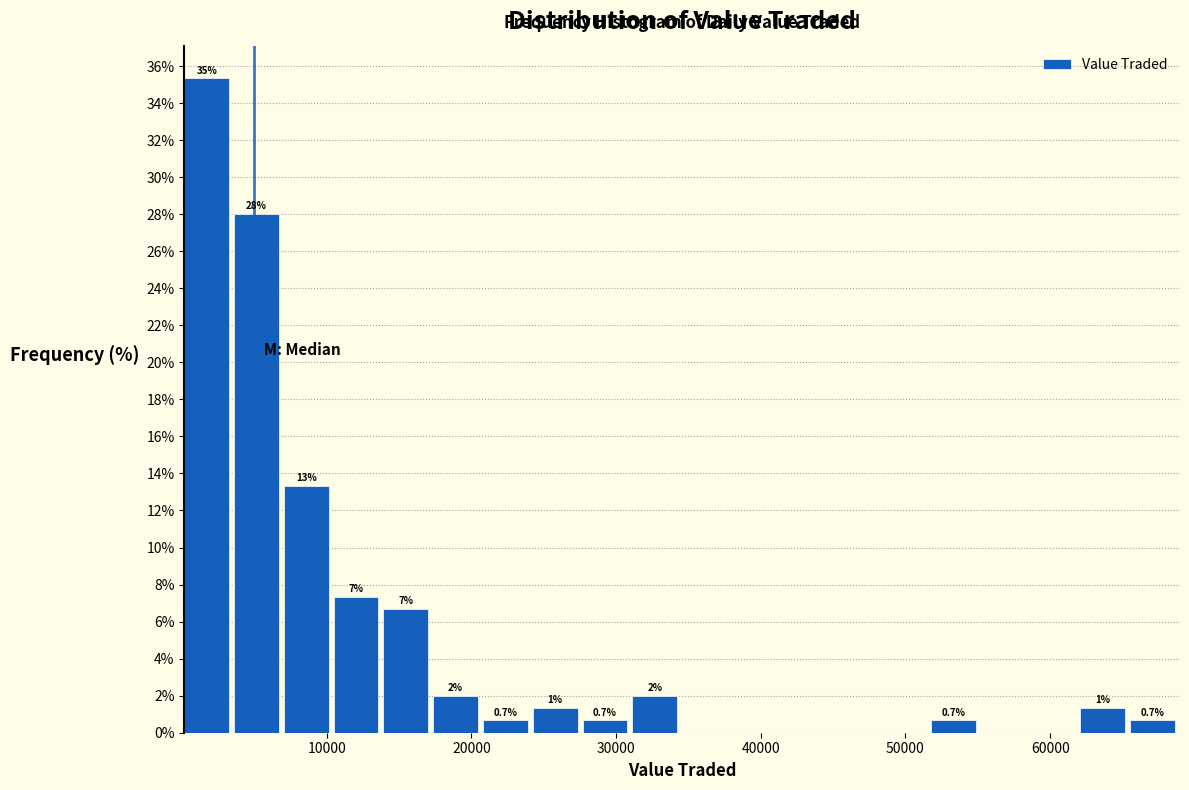

Read against the x-axis, roughly where is the centre of the tallest bar?

2000